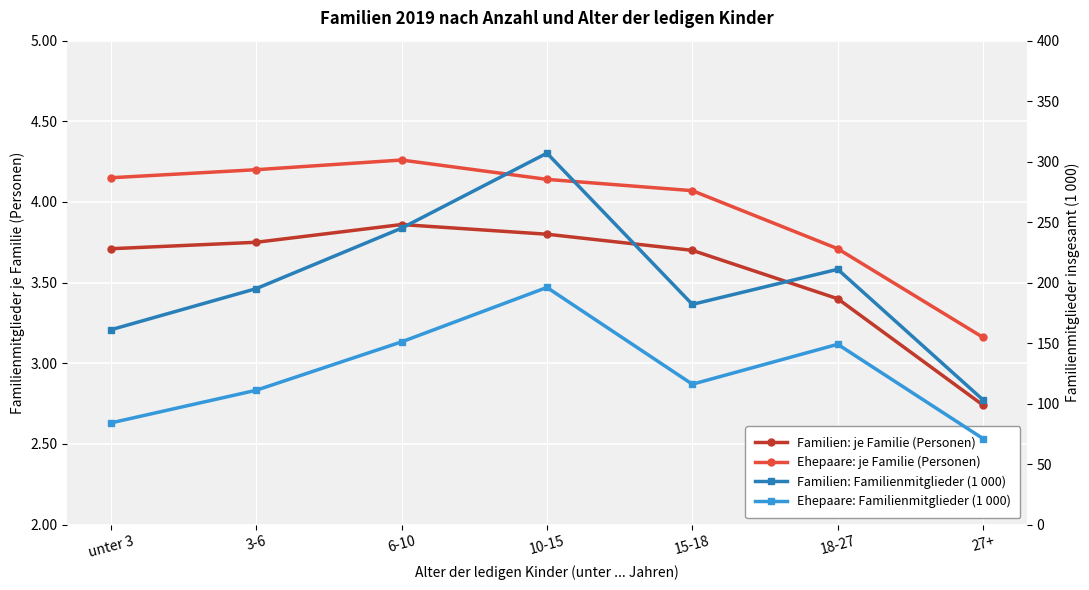

How many data points in Ehepaare: je Familie (Personen) are above 4?

5